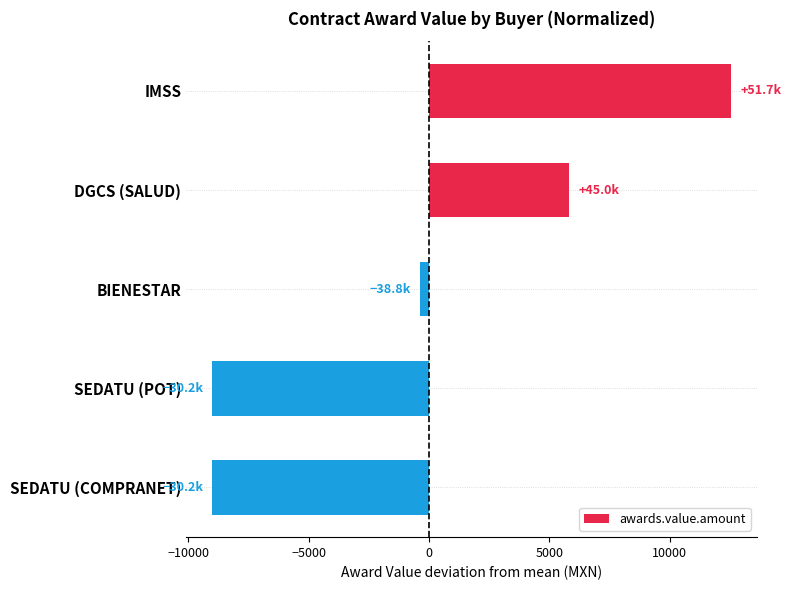

At which label is the value closest to 1775?

BIENESTAR